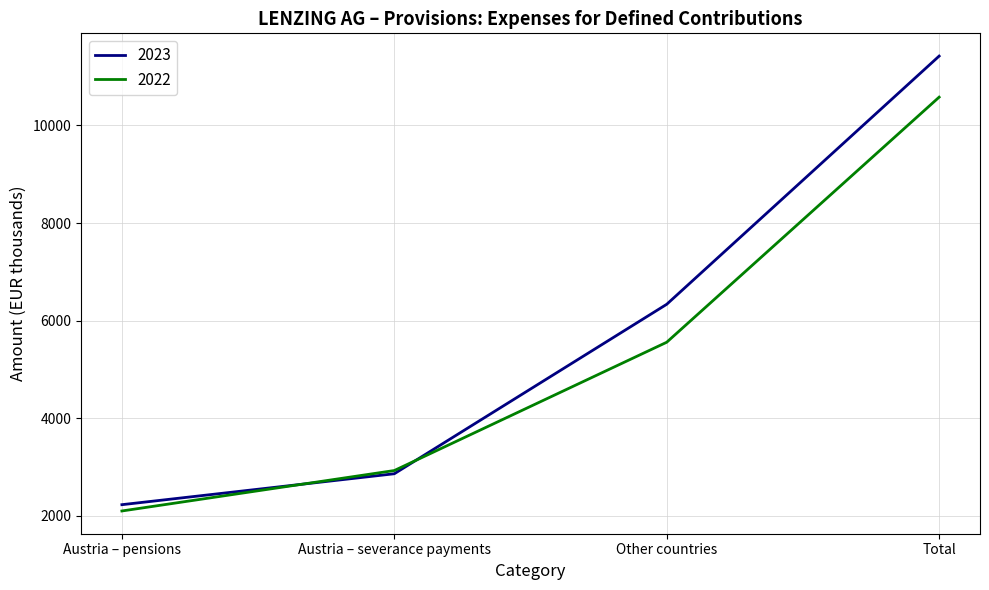

Which label corresponds to the smallest value in the chart?

Austria – pensions